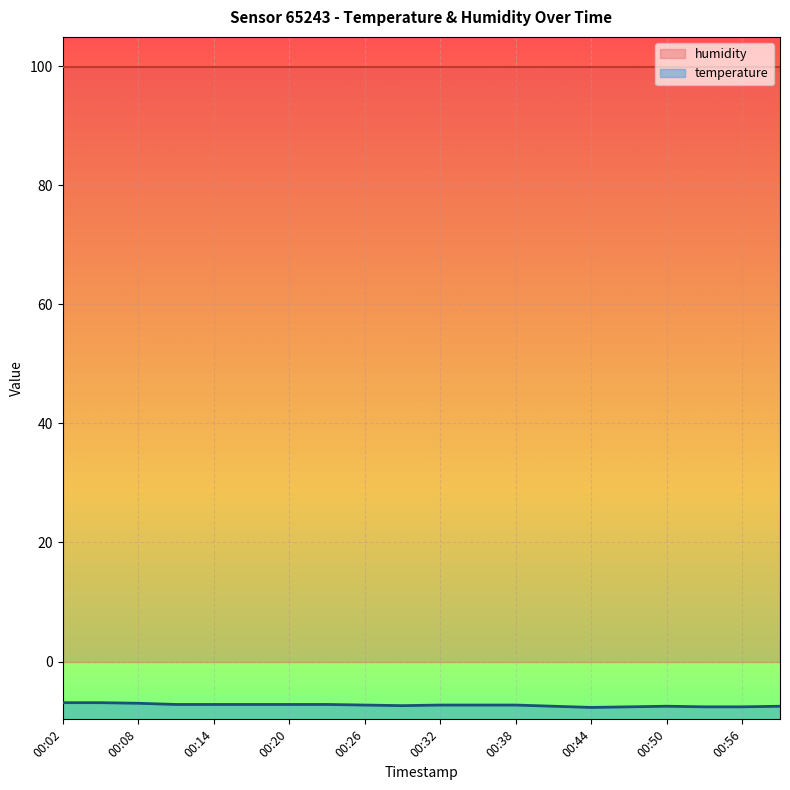

Rank the categories by value from highest to lowest.

00:02, 00:05, 00:08, 00:11, 00:14, 00:17, 00:20, 00:23, 00:26, 00:32, 00:35, 00:38, 00:29, 00:41, 00:50, 00:59, 00:47, 00:53, 00:56, 00:44